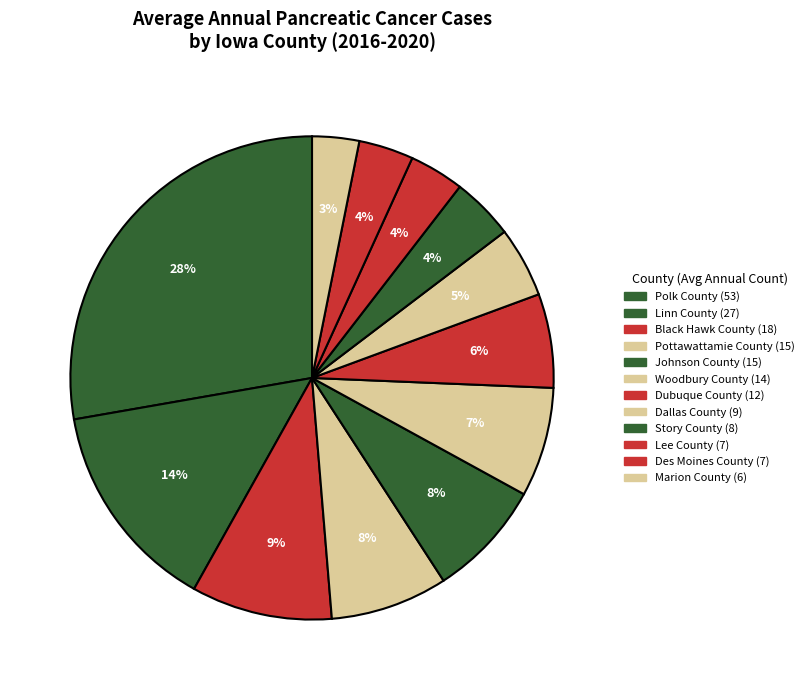

To the nearest percent, what is the difference between the largest and smallest slice percentages?

25%